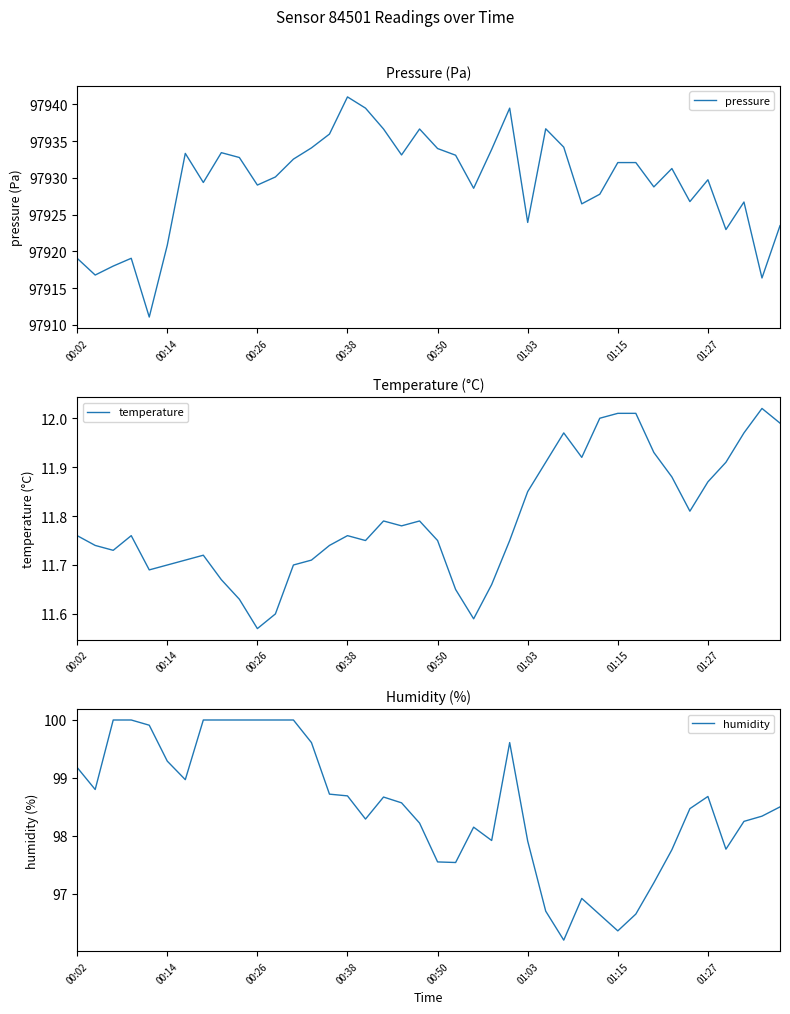

True or false: temperature has a value of 18.1 at 01:27.

False